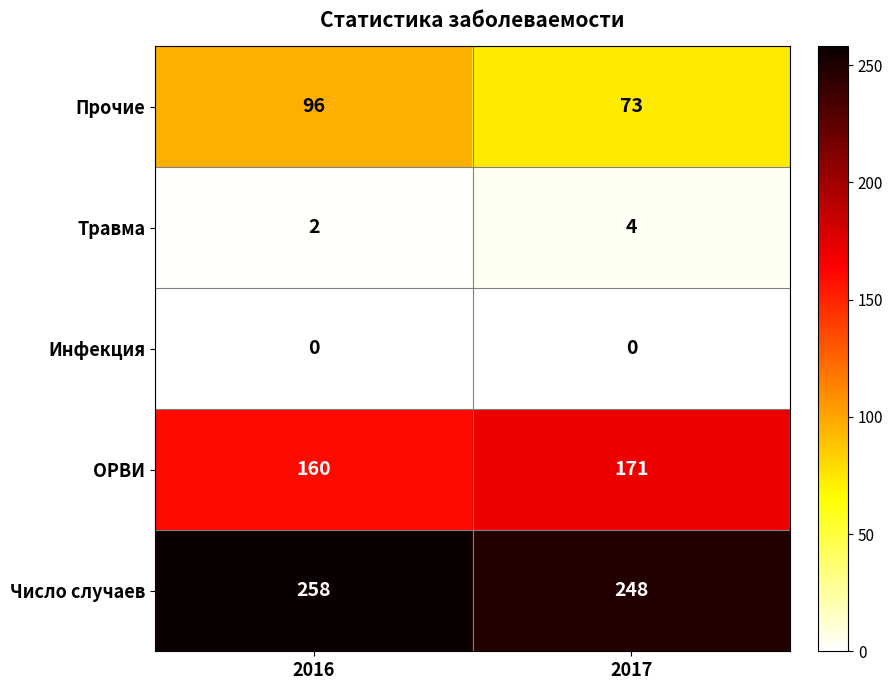

At how many categories does at least one series exceed 3?

2